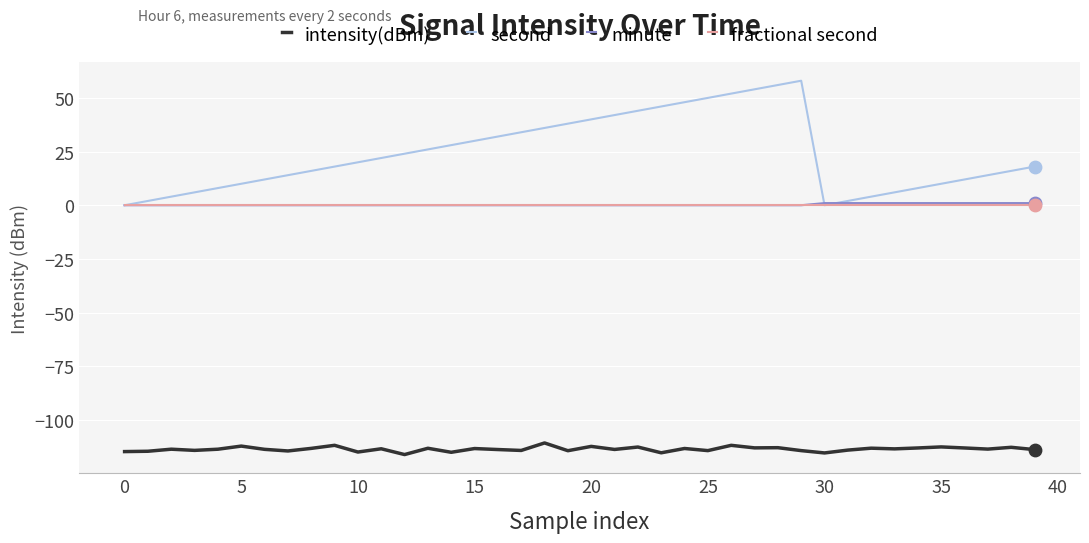

Which series has the largest range (max minus min)?

second